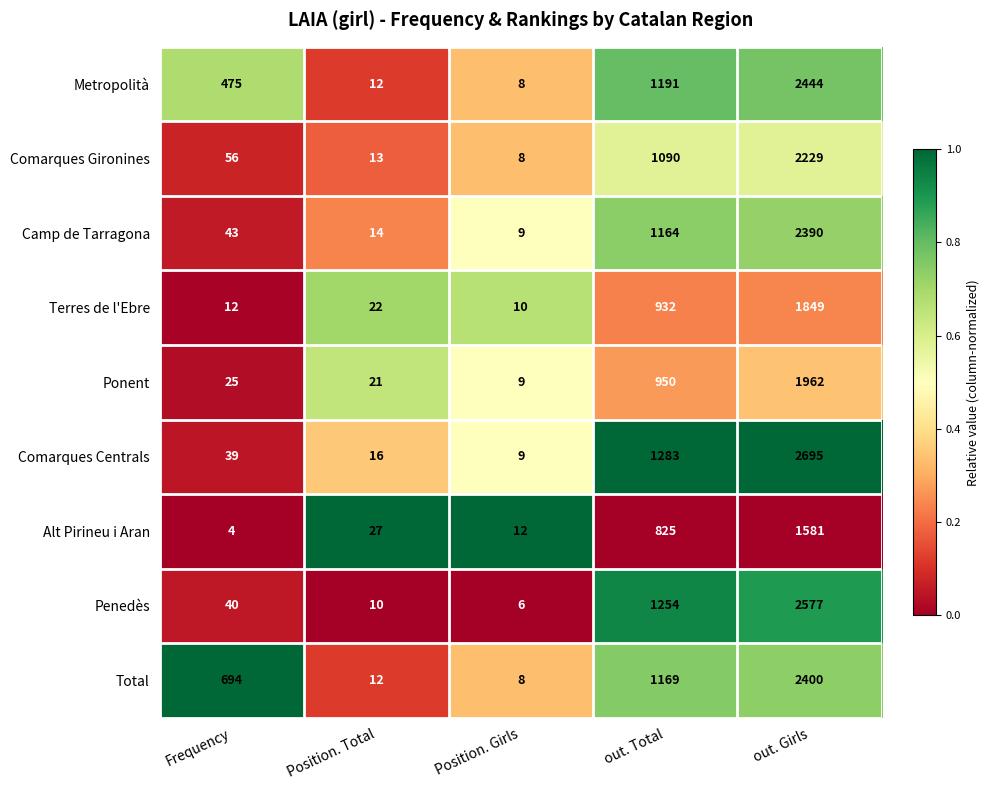

The Alt Pirineu i Aran series shows 694 at out. Girls. True or false?

False